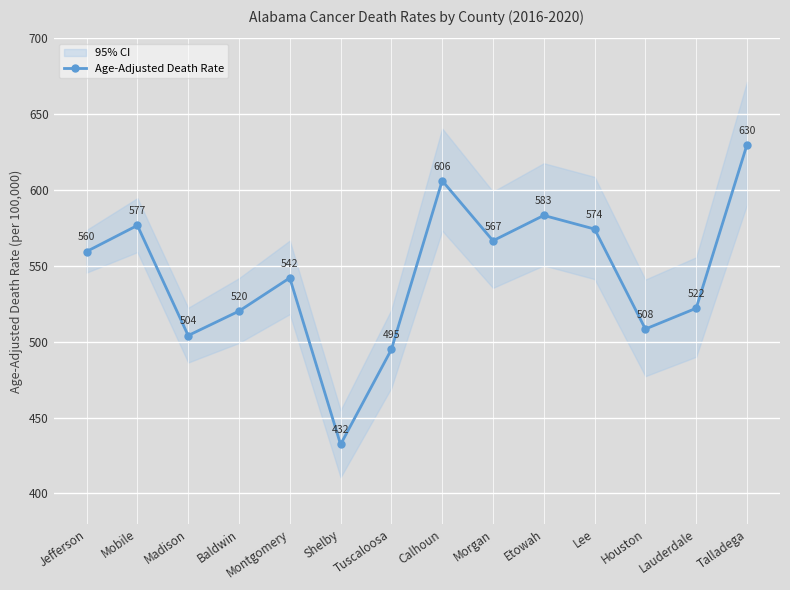

How many data points are above 559?

7